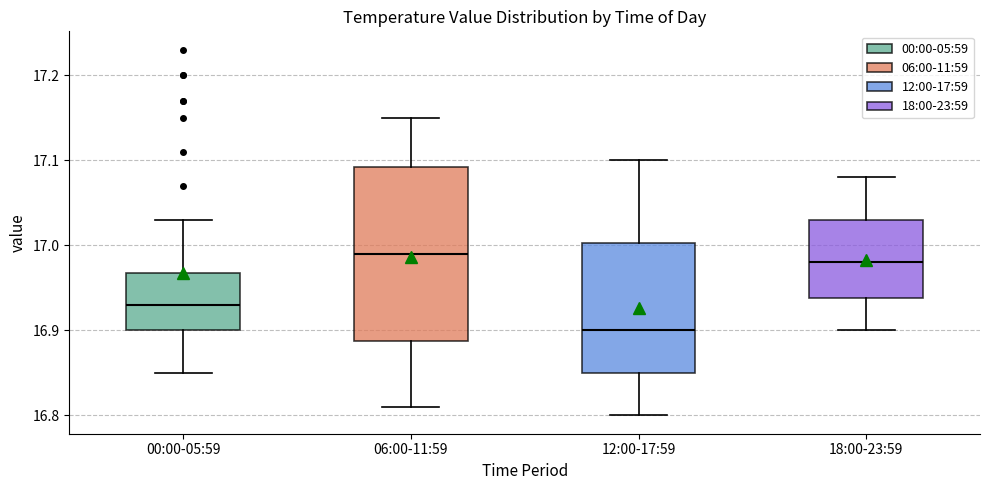

Which box is the tallest, from its lower edge to its upper edge?

06:00-11:59